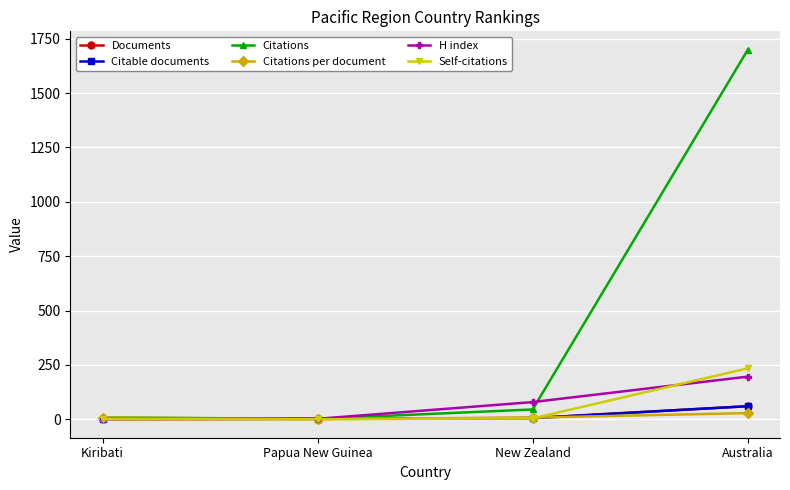

What is the sum of all Citations per document values?

44.8